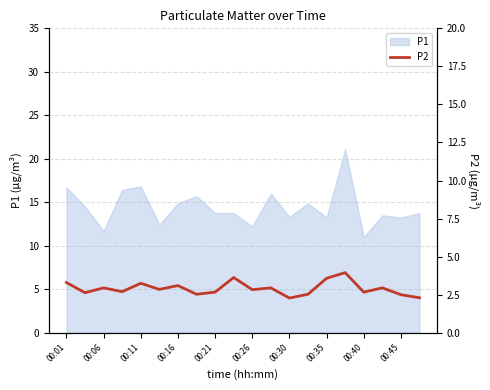

What is the minimum value for P1?

11.0